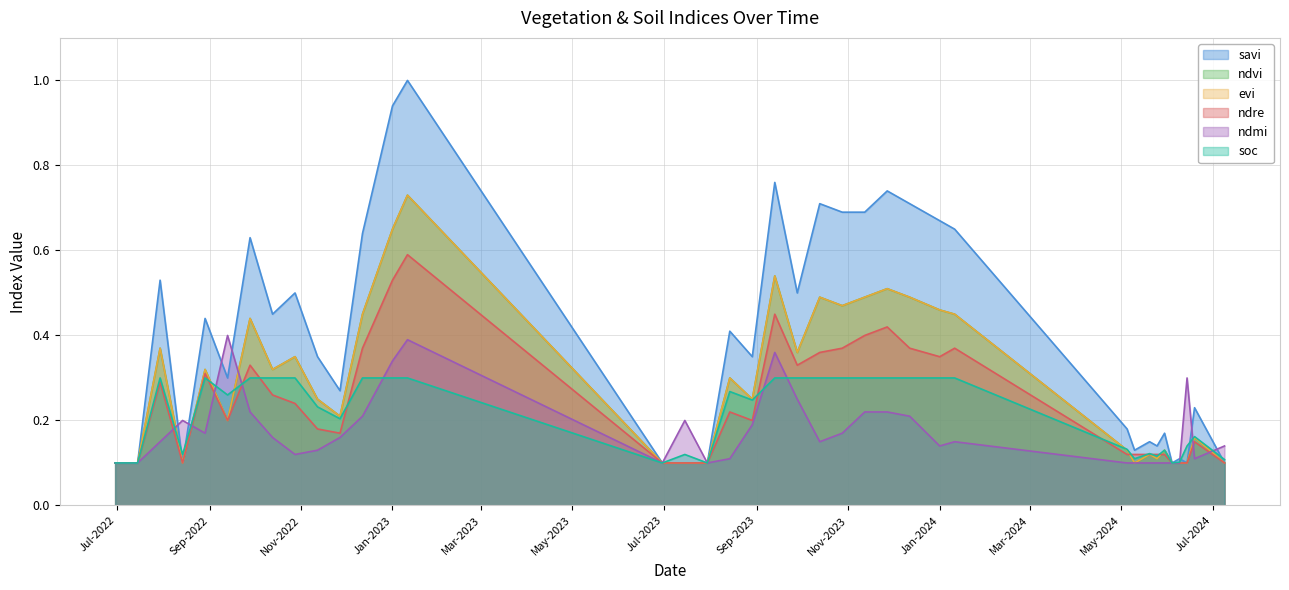

The value of ndmi at 28-09-2022 is 0.1. True or false?

False